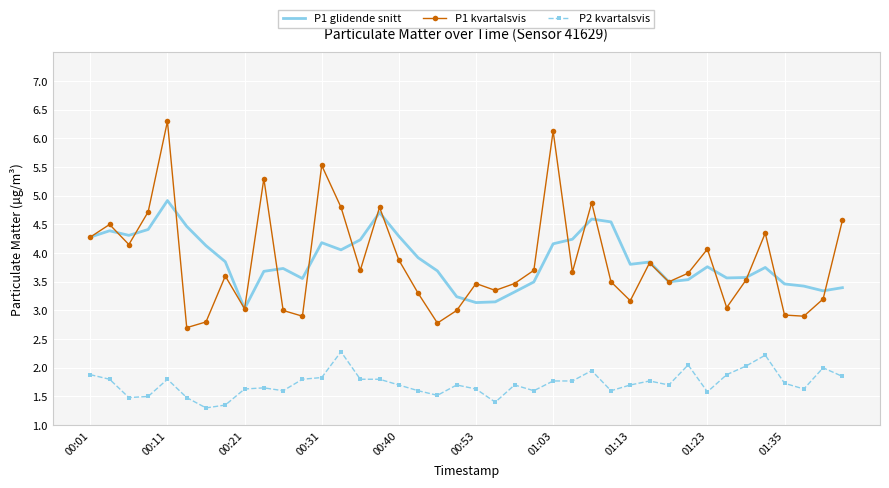

True or false: P1 glidende snitt and P2 kvartalsvis intersect in this chart.

False